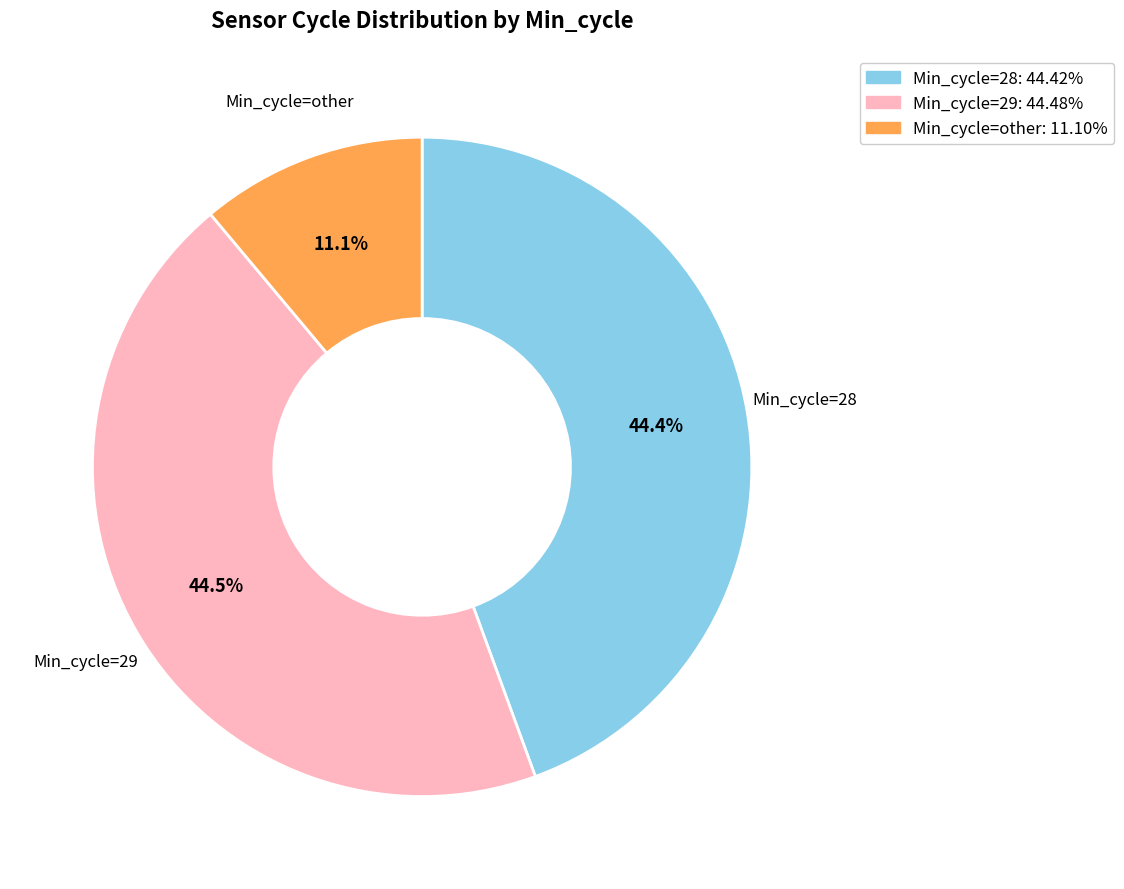

Count the number of slices in the pie.

3